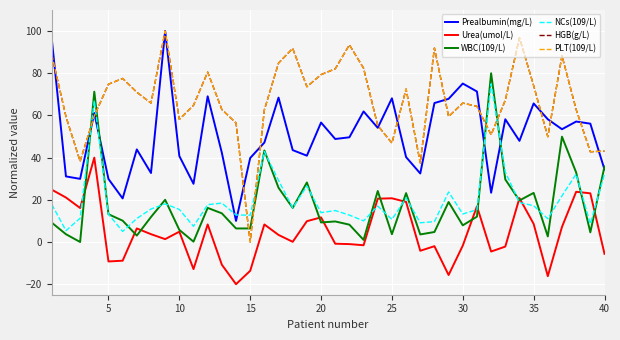

Does the chart display data point markers on the line(s)?

No